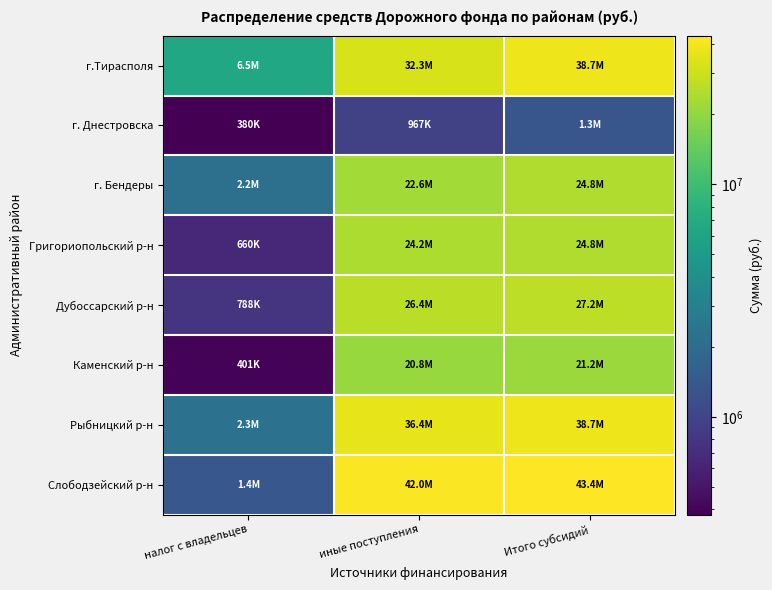

Reading left to right, list all the values displayed in this chart.

г.Тирасполя: налог с владельцев=6462833	иные поступления=32279058	Итого субсидий=38741891
г. Днестровска: налог с владельцев=379795	иные поступления=966932	Итого субсидий=1346727
г. Бендеры: налог с владельцев=2165025	иные поступления=22630315	Итого субсидий=24795340
Григориопольский р-н: налог с владельцев=660042	иные поступления=24152718	Итого субсидий=24812760
Дубоссарский р-н: налог с владельцев=788083	иные поступления=26415749	Итого субсидий=27203832
Каменский р-н: налог с владельцев=400652	иные поступления=20819890	Итого субсидий=21220542
Рыбницкий р-н: налог с владельцев=2267226	иные поступления=36434807	Итого субсидий=38702033
Слободзейский р-н: налог с владельцев=1367960	иные поступления=42030666	Итого субсидий=43398626